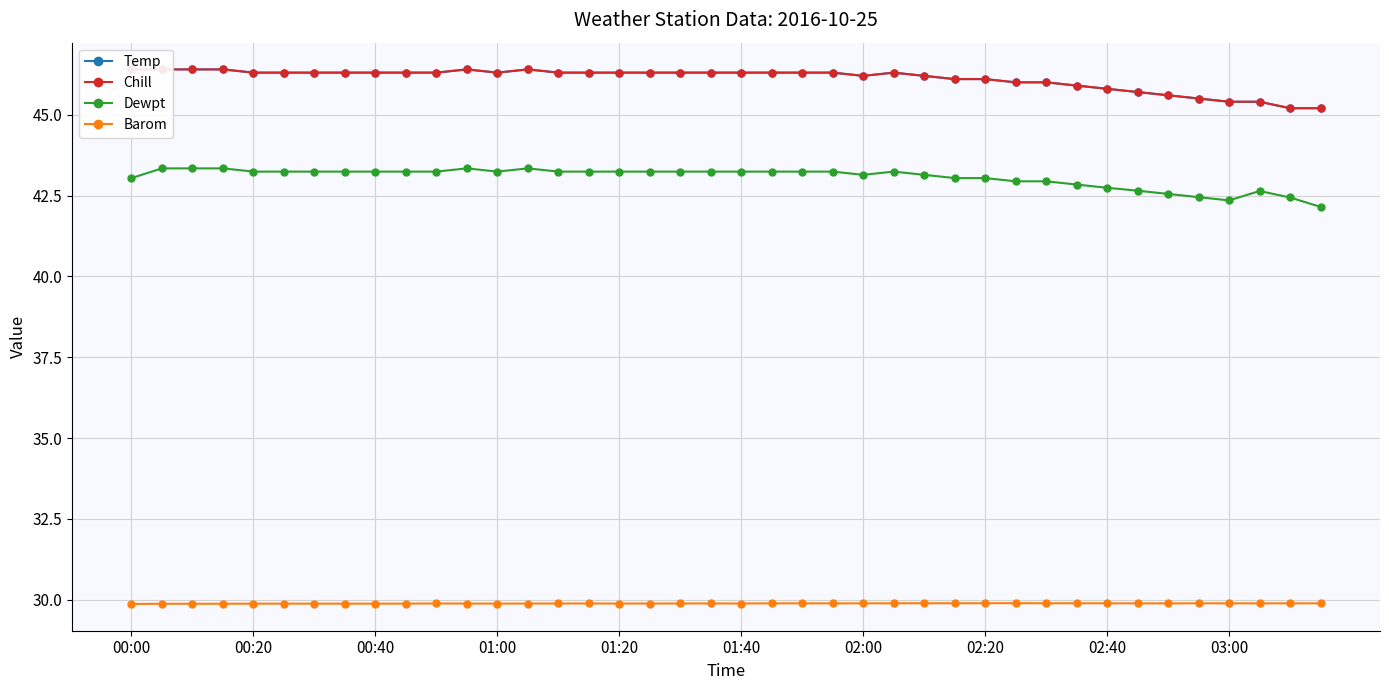

True or false: Barom has more than 1 interior local peaks.

True